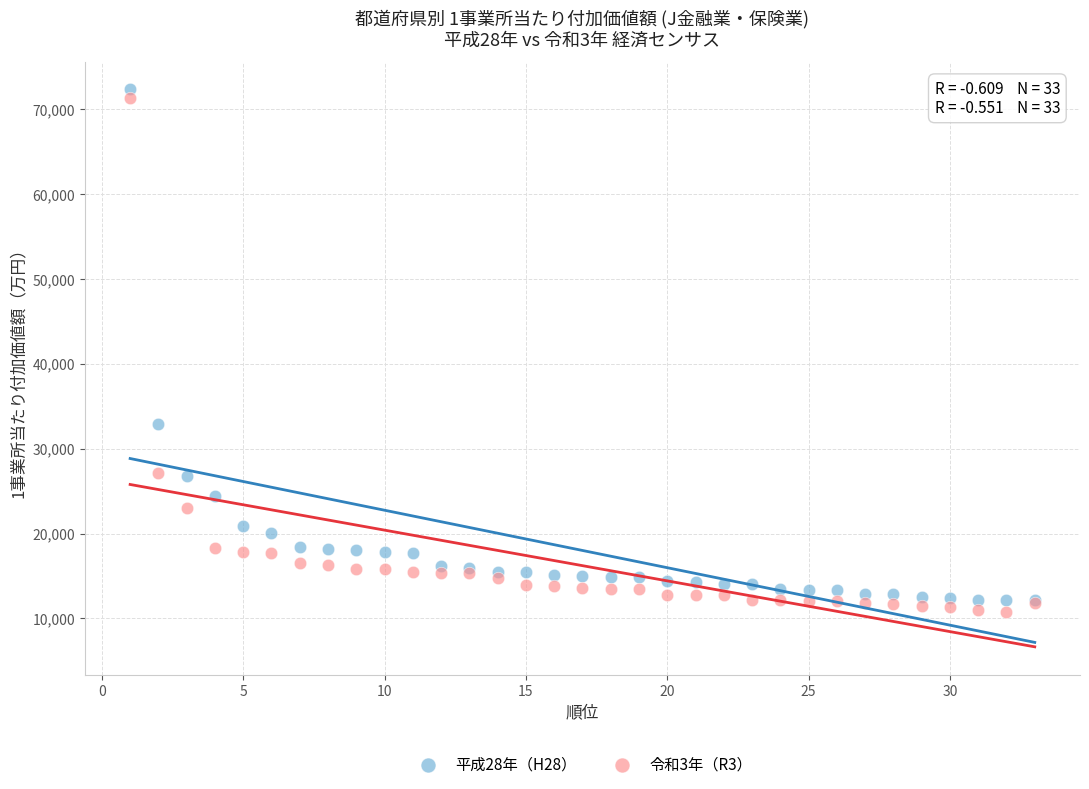

Across all series, what Y value is closest to 41532?

32903